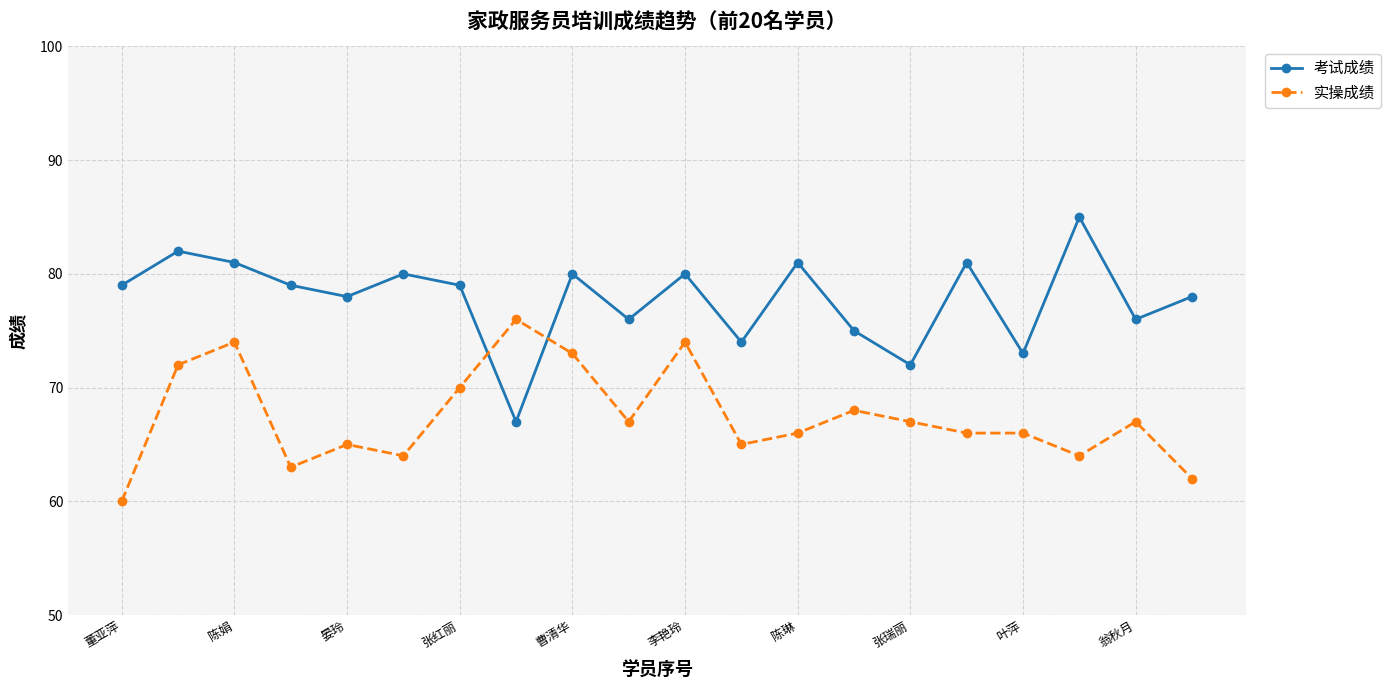

What is the sum of all 考试成绩 values?

1556